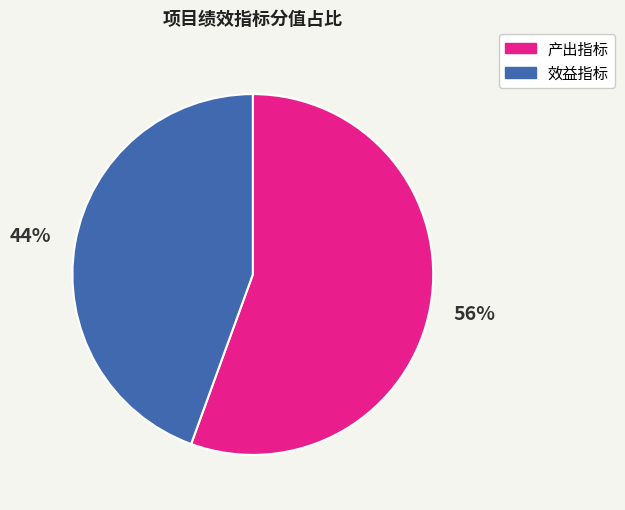

Count the number of slices in the pie.

2